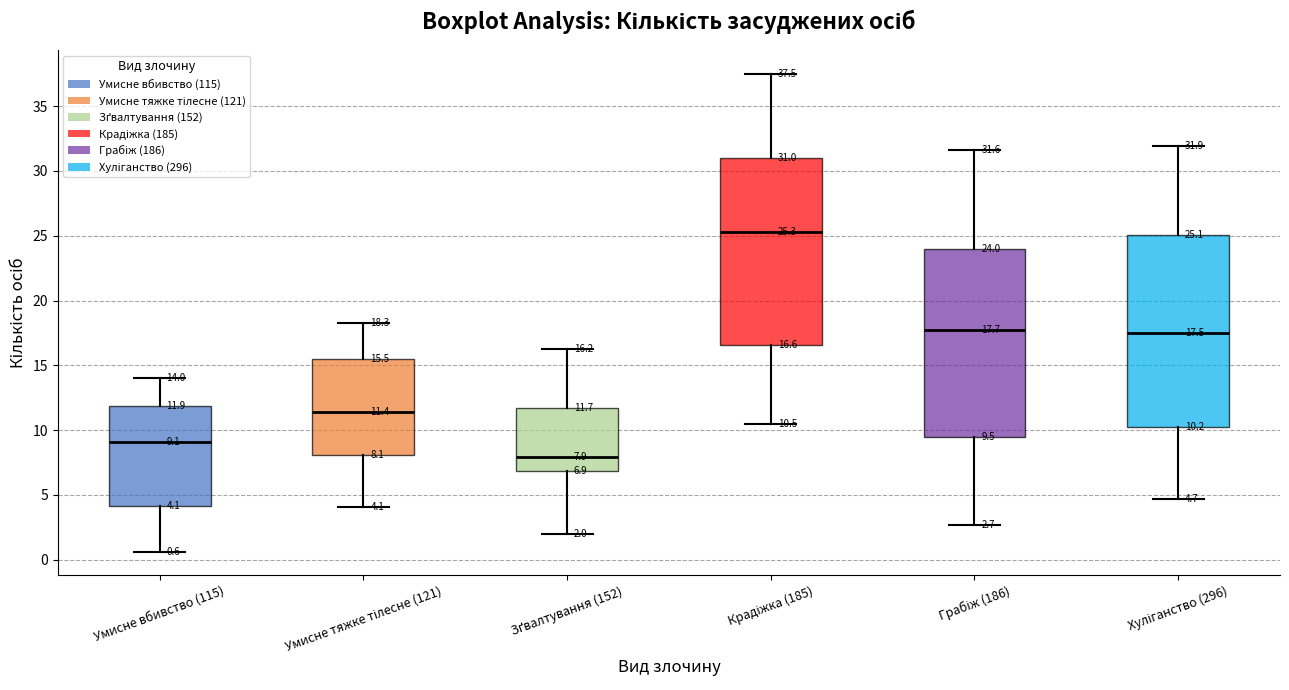

Which box has the highest median line?

Крадіжка (185)